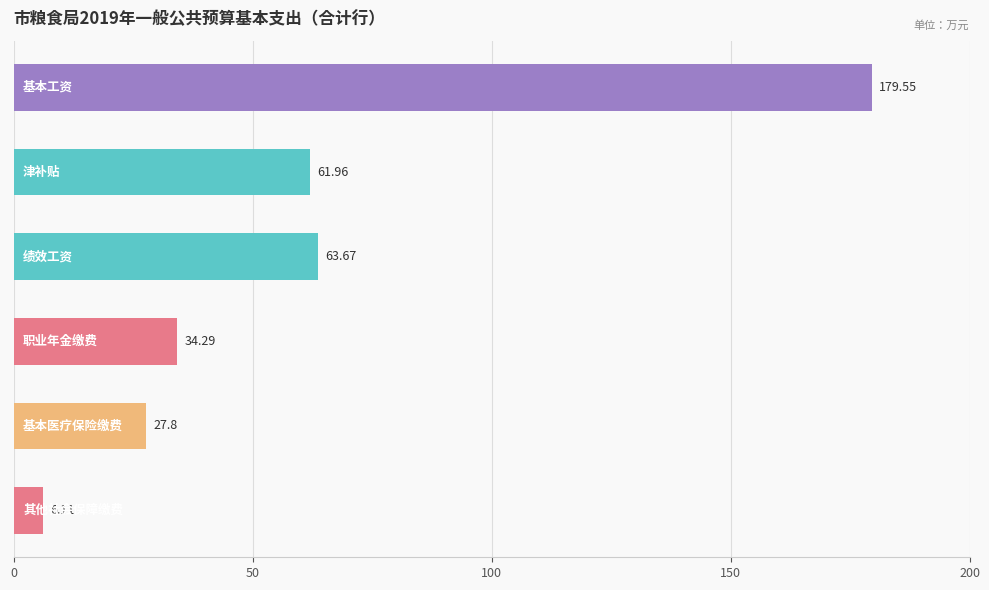

What is the difference between the maximum and minimum values?

173.4